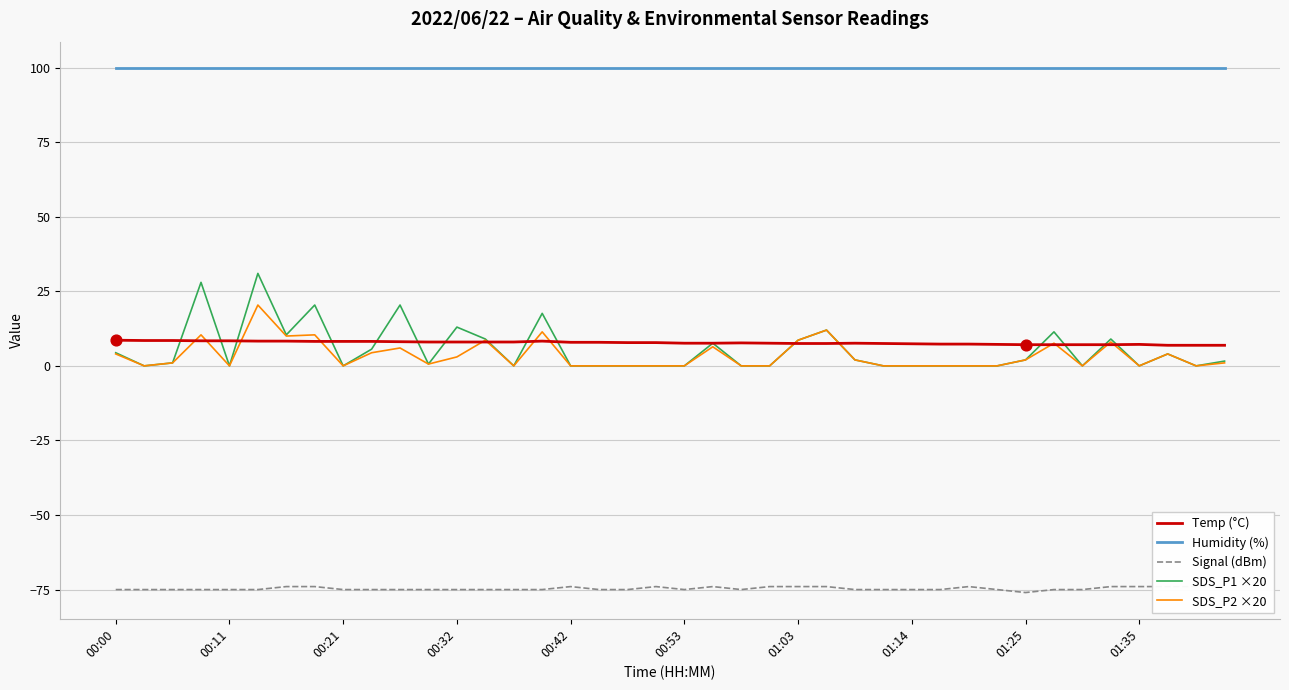

Is the value of Temp (°C) at 37 greater than the value of SDS_P2 ×20 at 27?

Yes